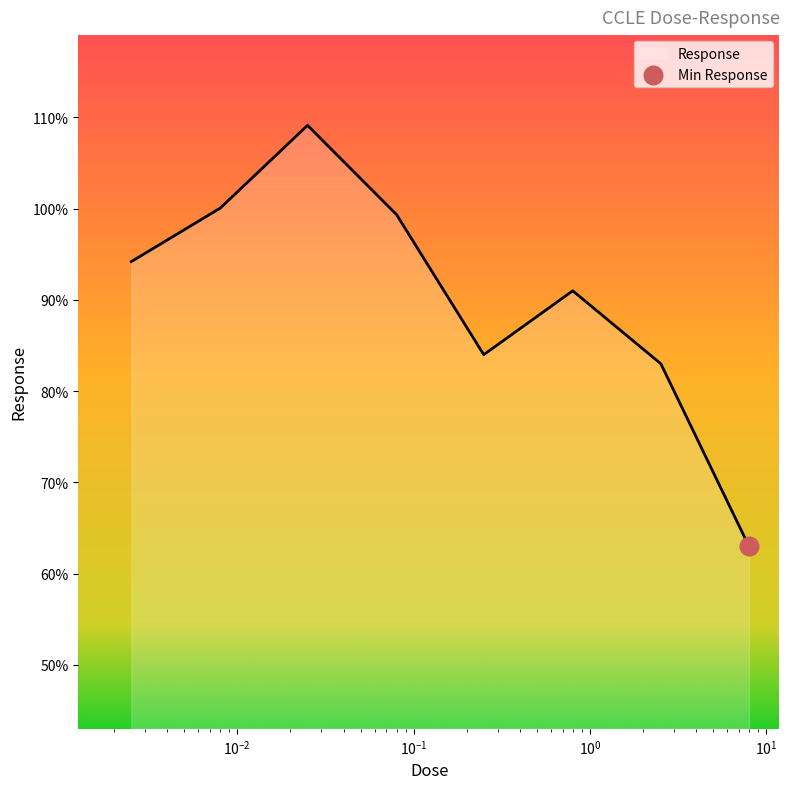

What is the difference between the maximum and minimum values?

46.1